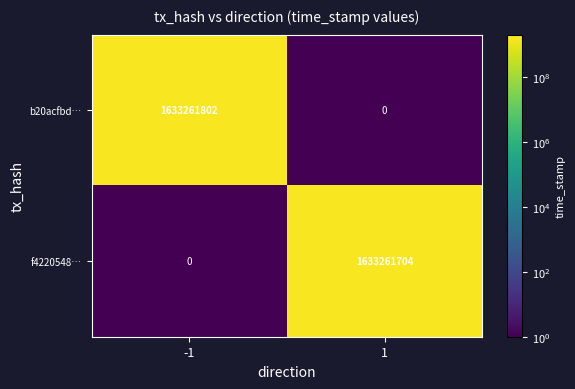

What is the spread (max minus min) of values at -1?

1633261802